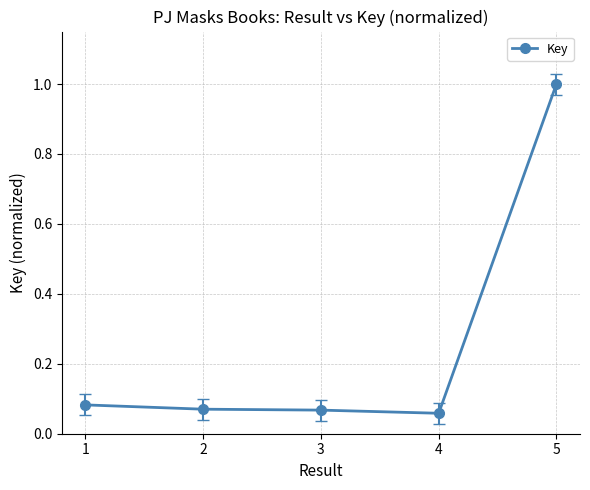

True or false: there are more than 1 points higher than both neighbors.

False